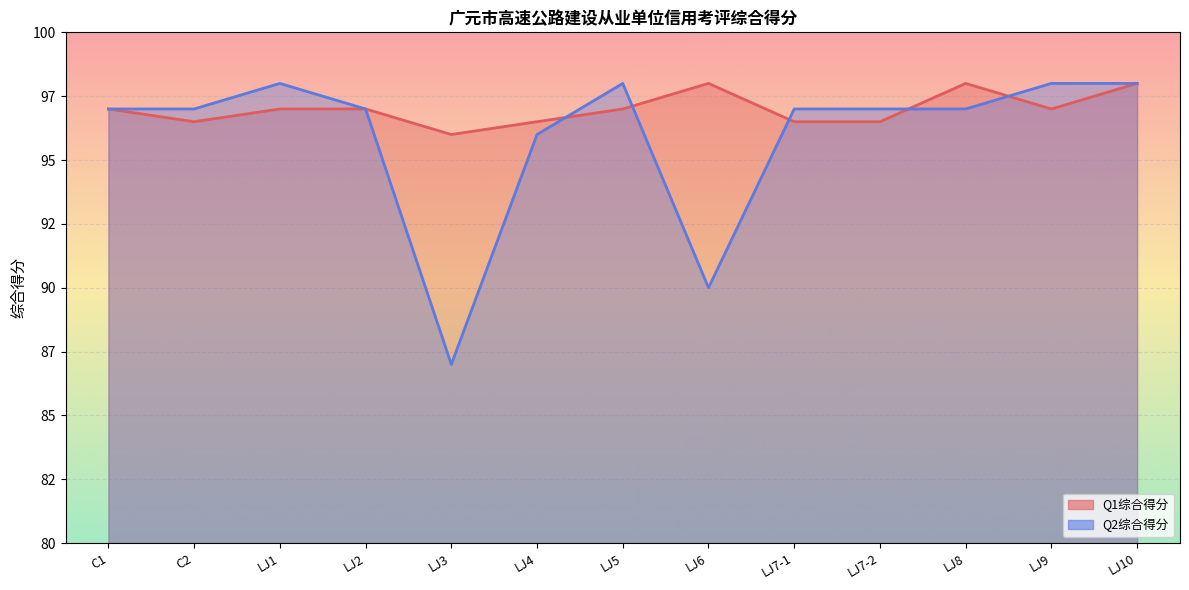

How many data points in Q1综合得分 are less than 97?

5